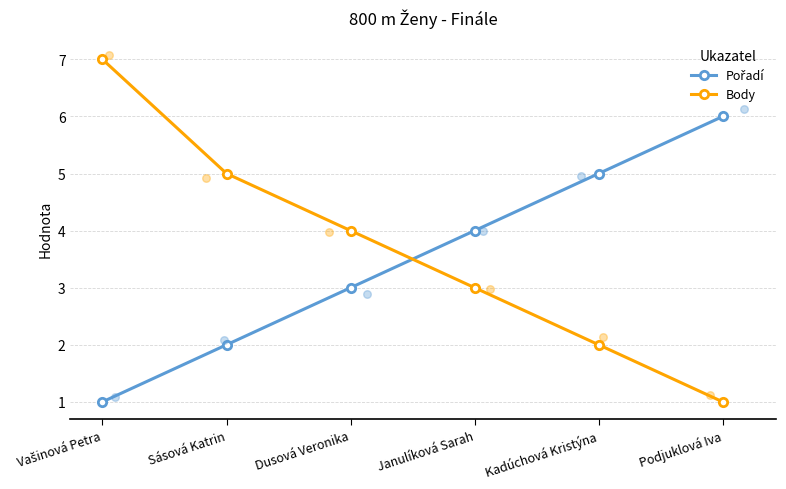

Which series has the widest spread of Y values?

Body